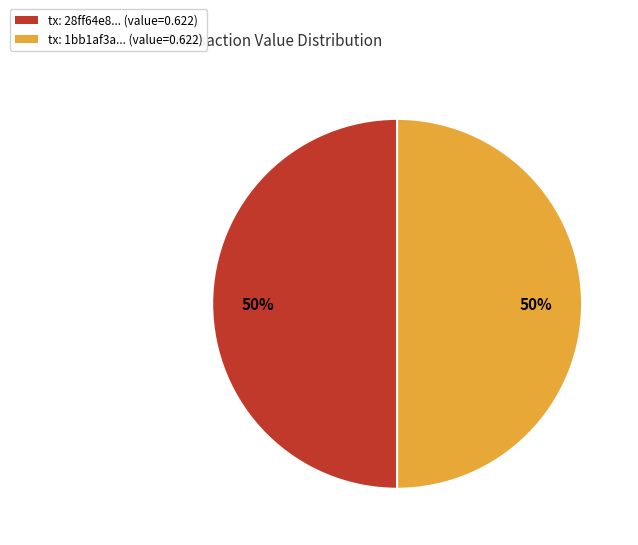

Count the number of slices in the pie.

2